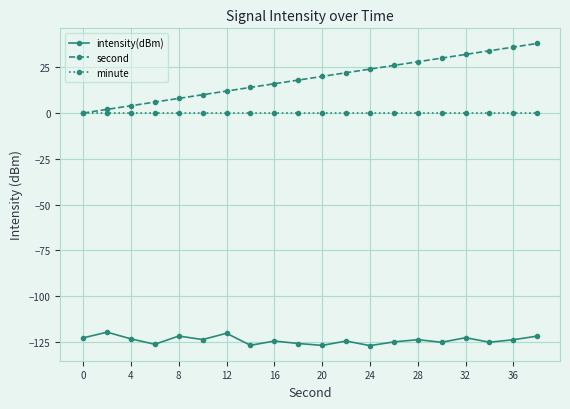

Which series has the largest total across all categories?

second